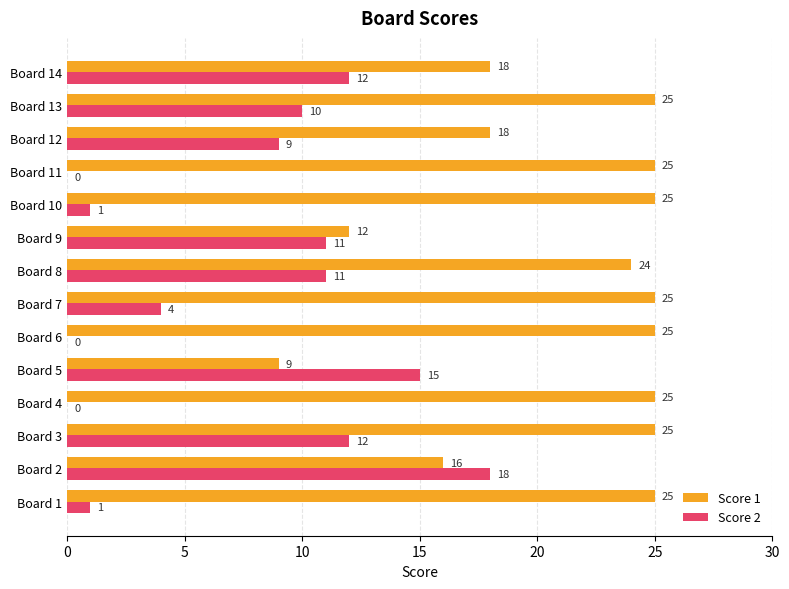

The Score 2 series shows 4 at Board 7. True or false?

True